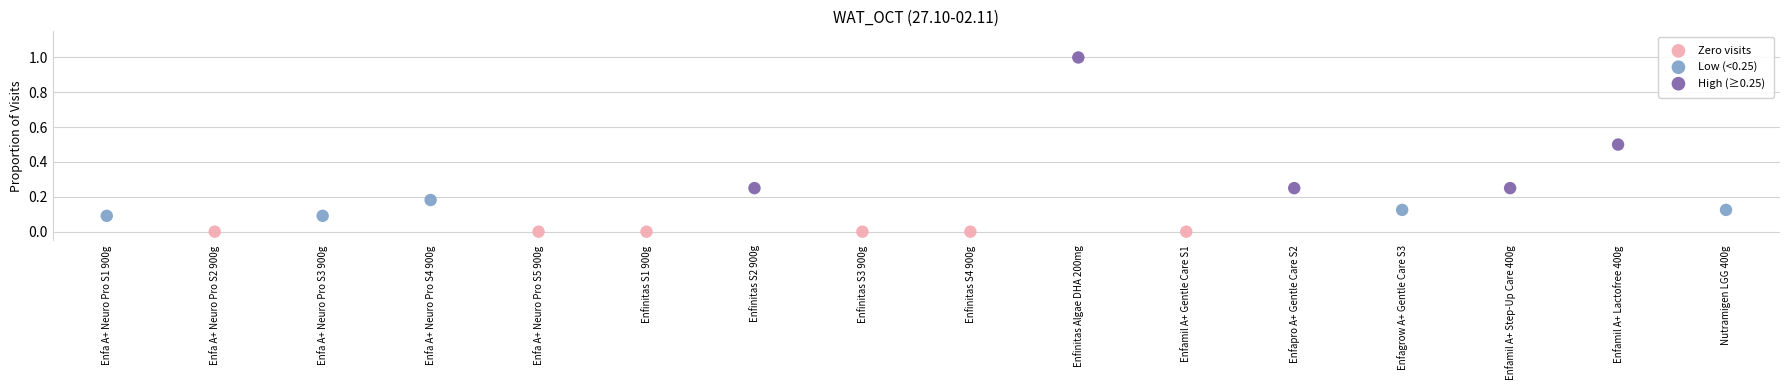

Which series reaches the maximum Y coordinate?

High (≥0.25)